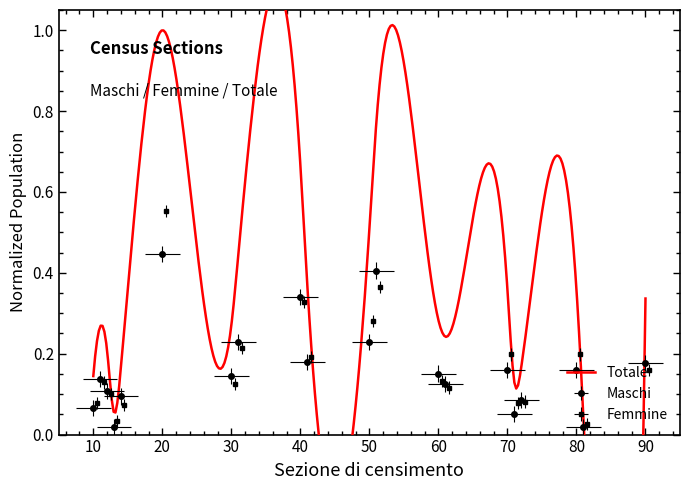

The Femmine series shows 0.1 at 10. True or false?

True